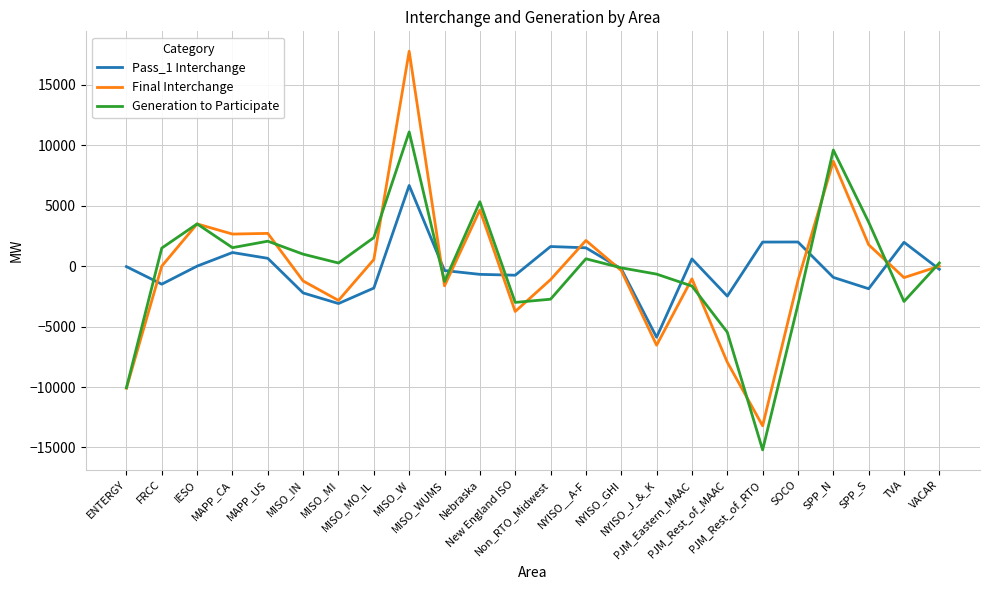

At which category does Final Interchange reach its first local peak?

IESO